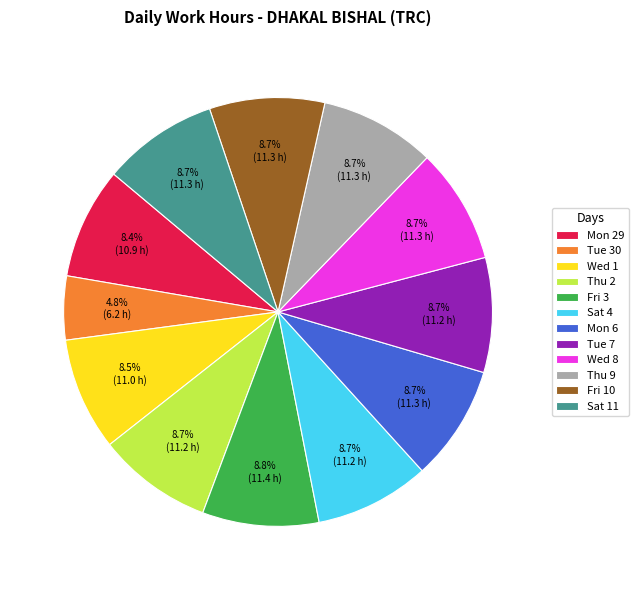

How many slices are in this pie chart?

12